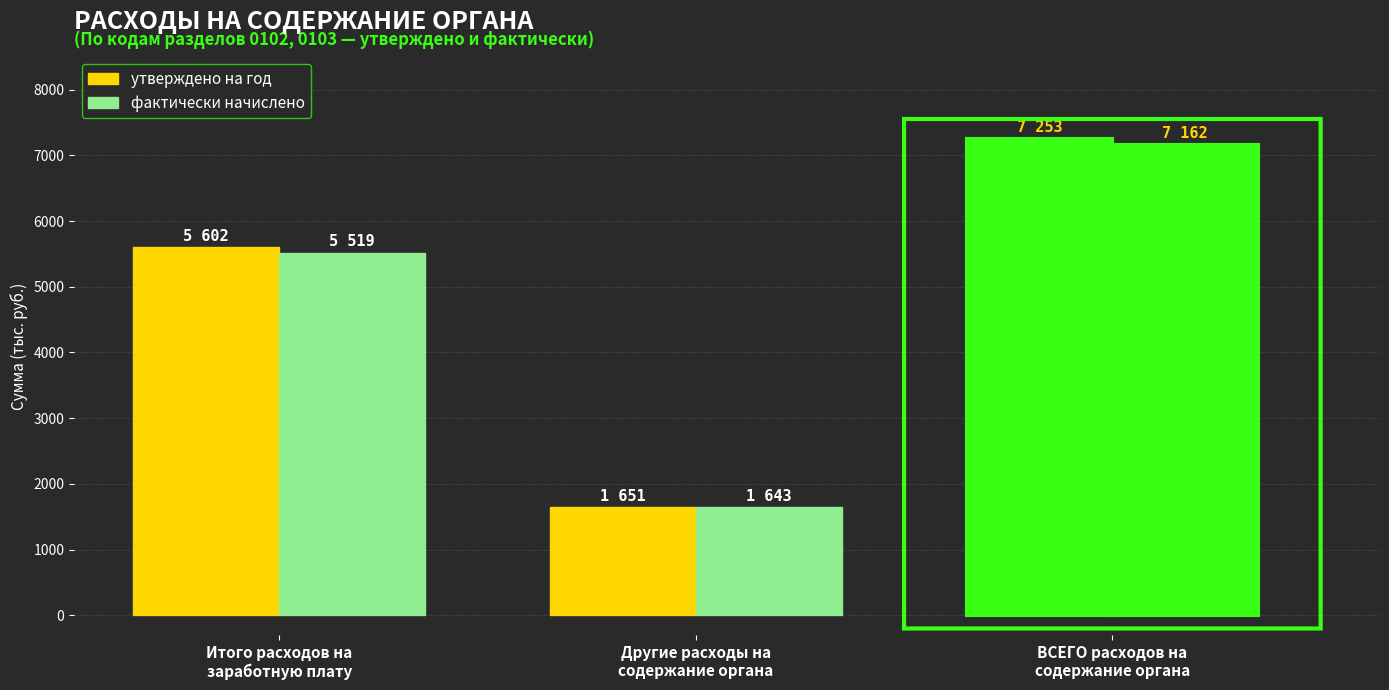

List the labels in order of утверждено на год value, smallest first.

Другие расходы на
содержание органа, Итого расходов на
заработную плату, ВСЕГО расходов на
содержание органа